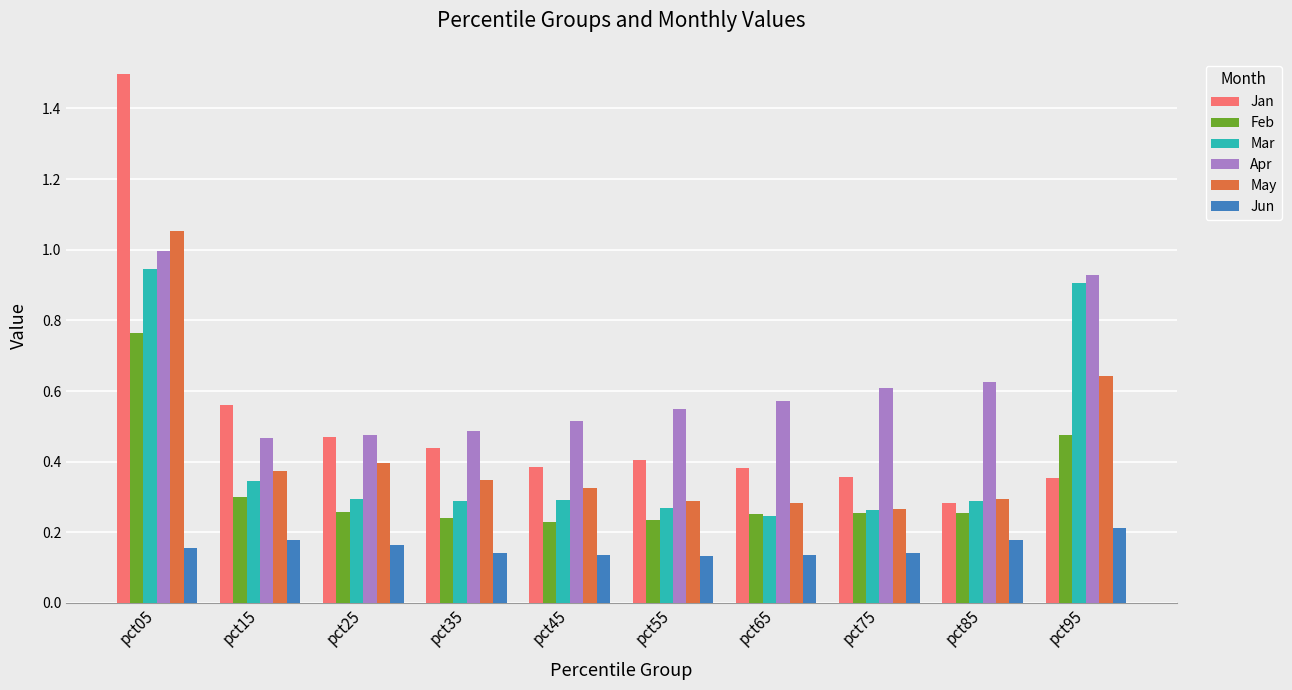

Is it true that Feb equals 0.3 at pct25?

True